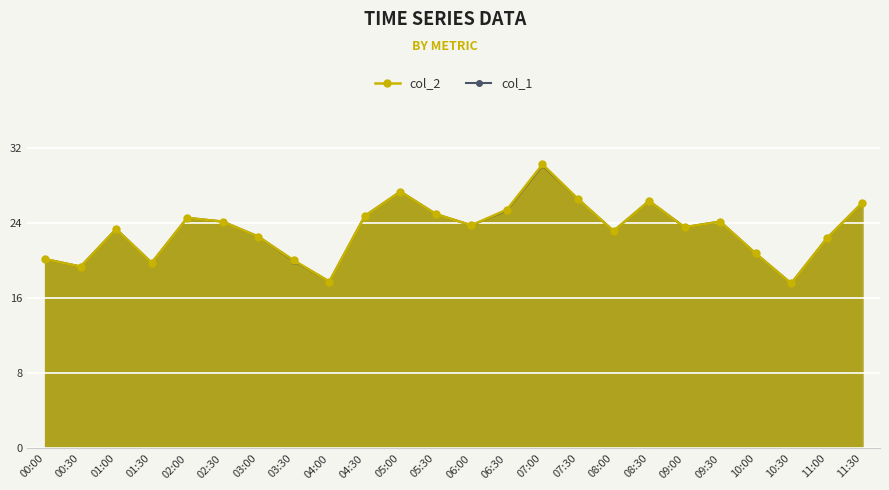

How many lines are shown in the chart?

2